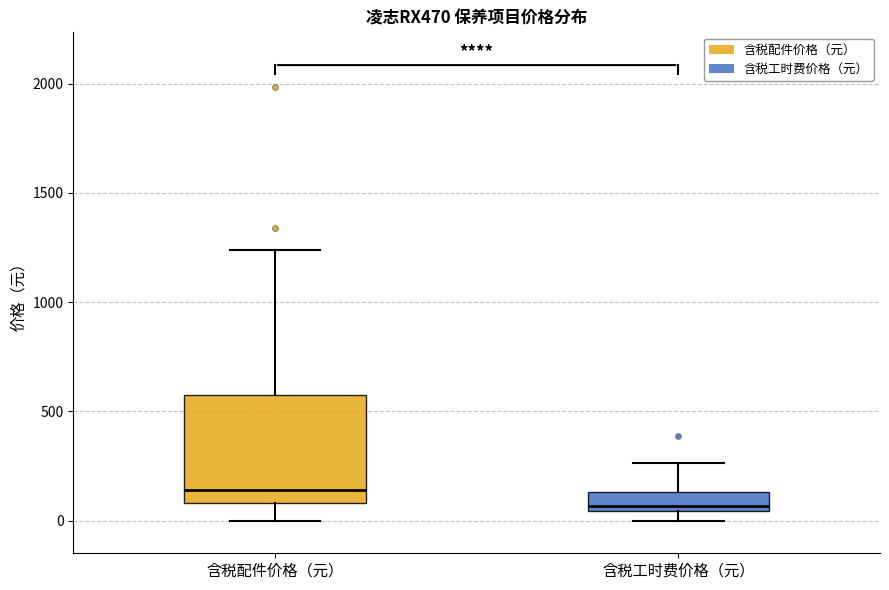

Reading left to right, read every box against the y-axis: the position of its median line, the range the box covers, and the ends of its whiskers. The values are not printed on the chart, so give them approximately, as read against the axis.

含税配件价格（元）: median 150, box 100 to 600, whiskers 0 to 1250
含税工时费价格（元）: median 50 (just above the box's lower edge), box 50 to 150, whiskers 0 to 250